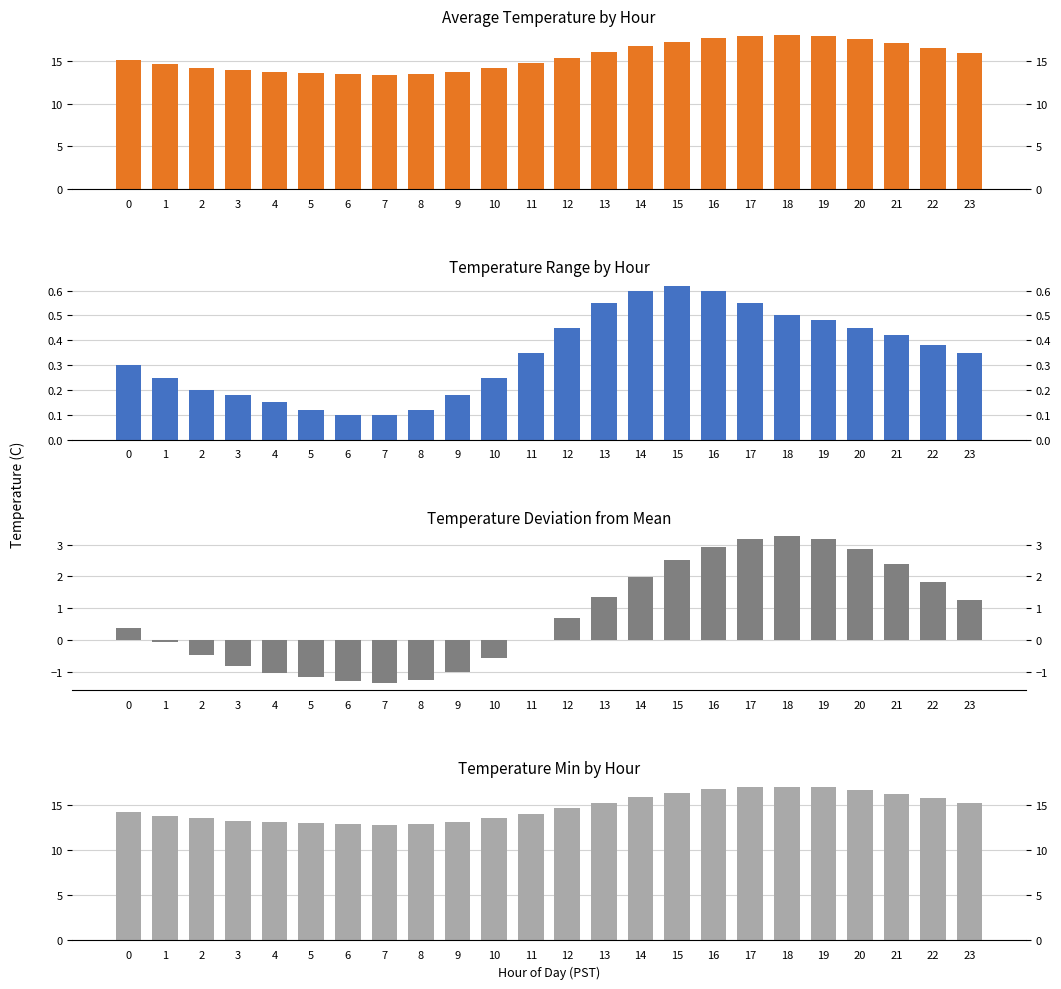

At 2, list the series in order from smallest to largest.

Deviation from Mean, Temperature Range, Min Temperature, Avg Temperature (C)